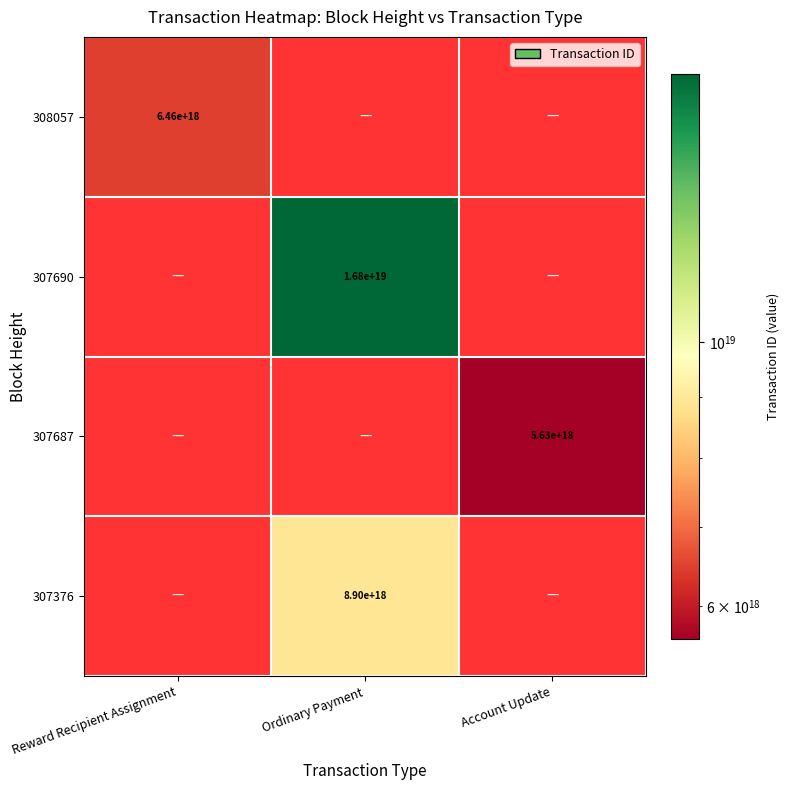

At how many categories does at least one series exceed 10425702483854520320?

1